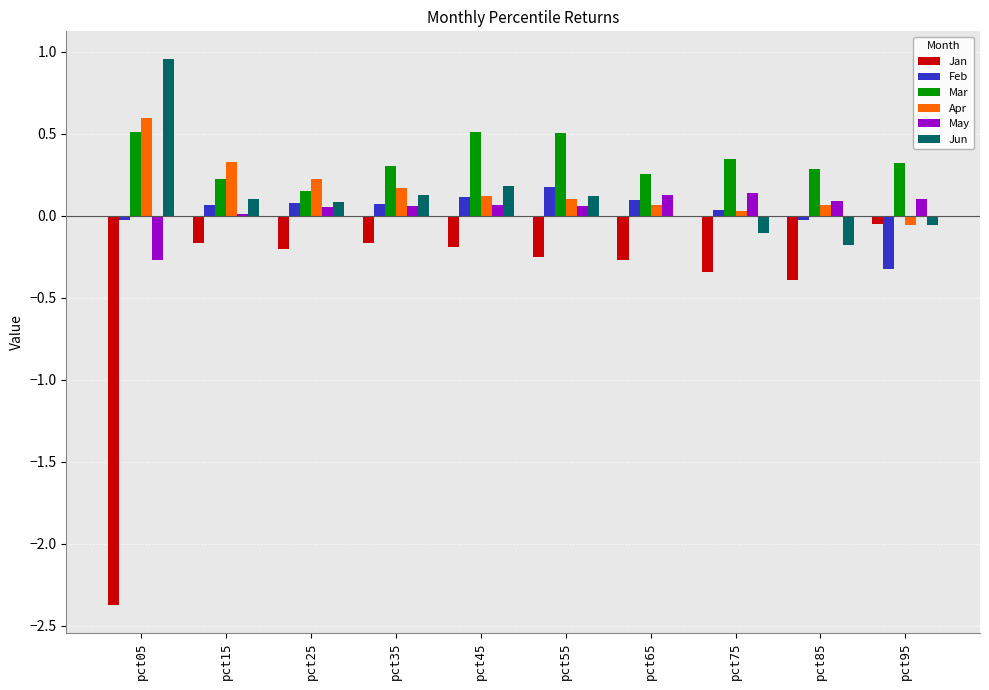

Is the value of Jan at pct35 greater than the value of Feb at pct55?

No